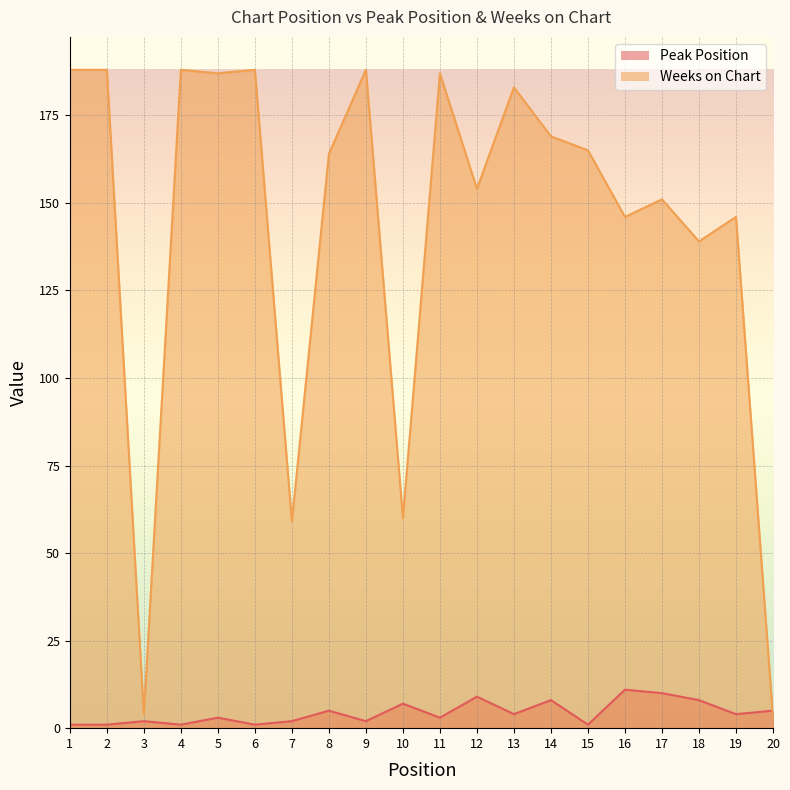

How many interior local valleys does the Weeks on Chart series have?

7